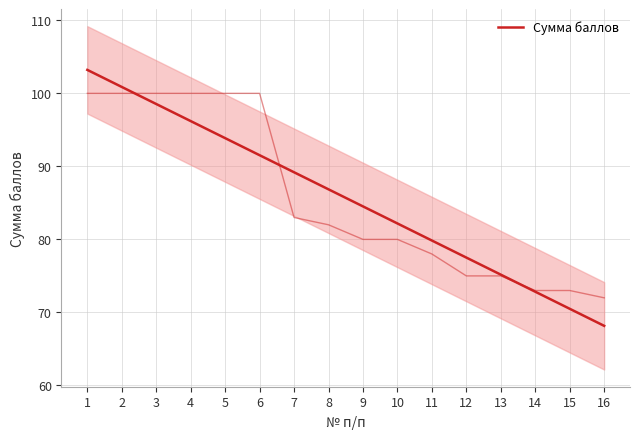

What is the sum of the values at 14 and 9?

157.4